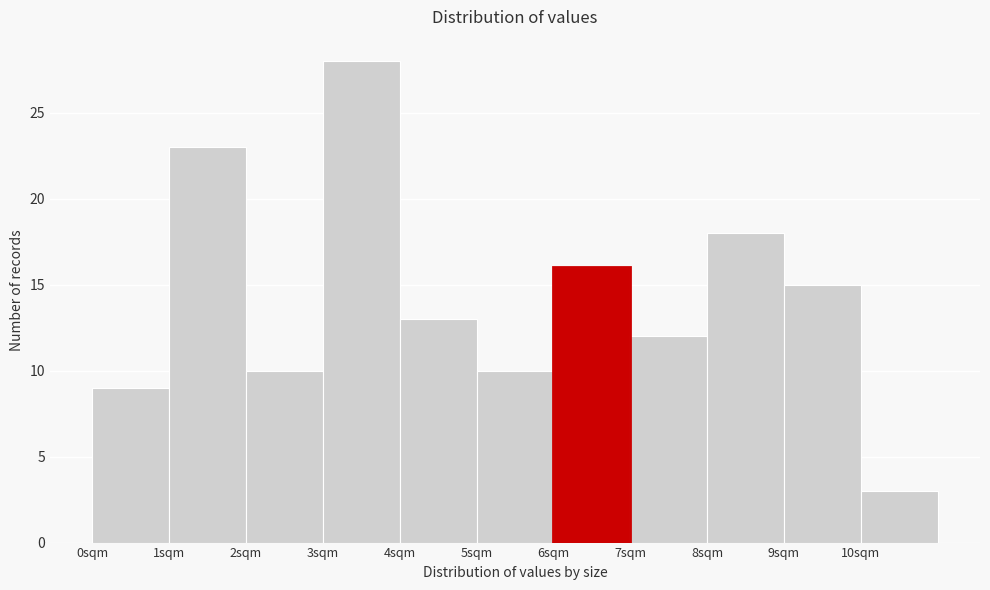

Reading left to right, transcribe this chart: for each bar, give the range it covers on the x-axis and its height. The values are not printed on the chart, so give them approximately, as read against the axis.

0 to 1: 9
1 to 2: 23
2 to 3: 10
3 to 4: 28
4 to 5: 13
5 to 6: 10
6 to 7: 16
7 to 8: 12
8 to 9: 18
9 to 10: 15
10 to 11: 3